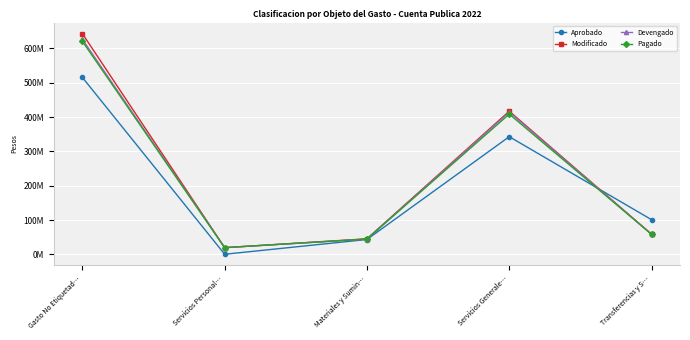

Where is the first local maximum for Modificado?

Servicios Generale…